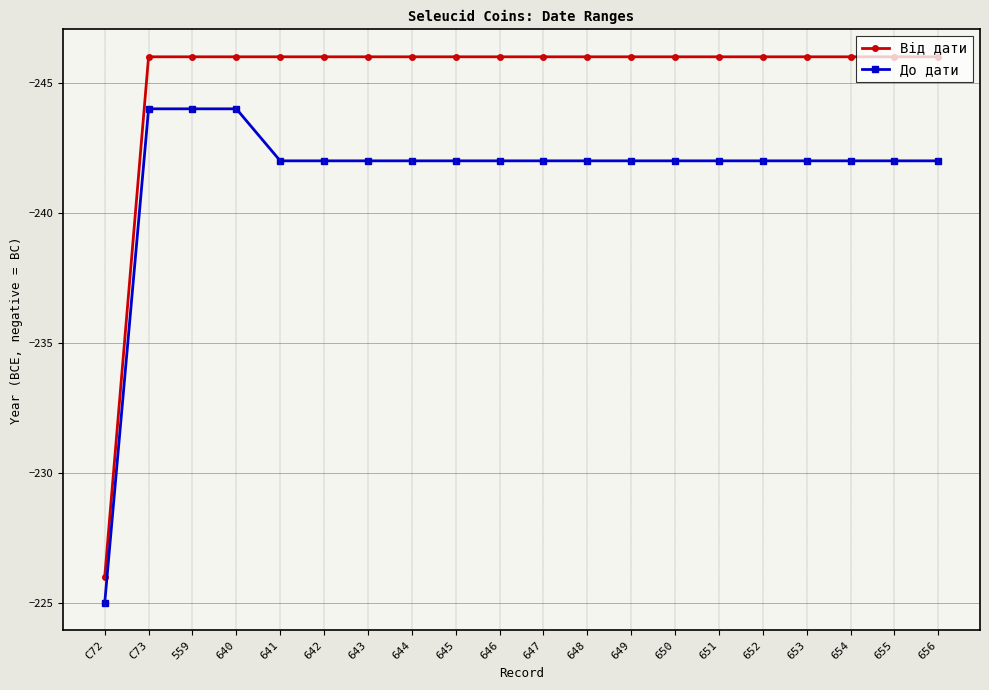

What position from the left is 642?

6